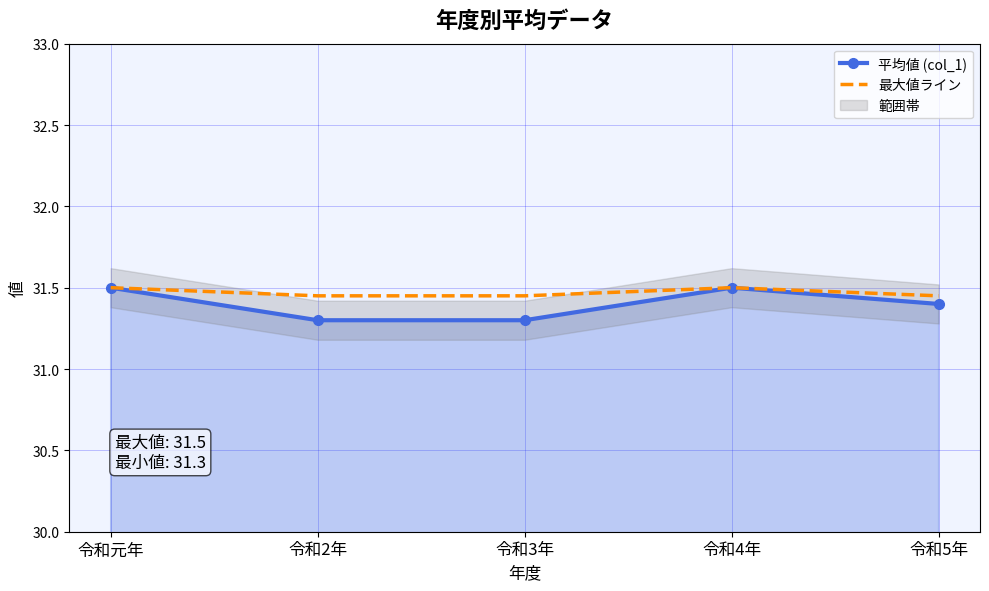

What is the greatest value displayed?

31.5